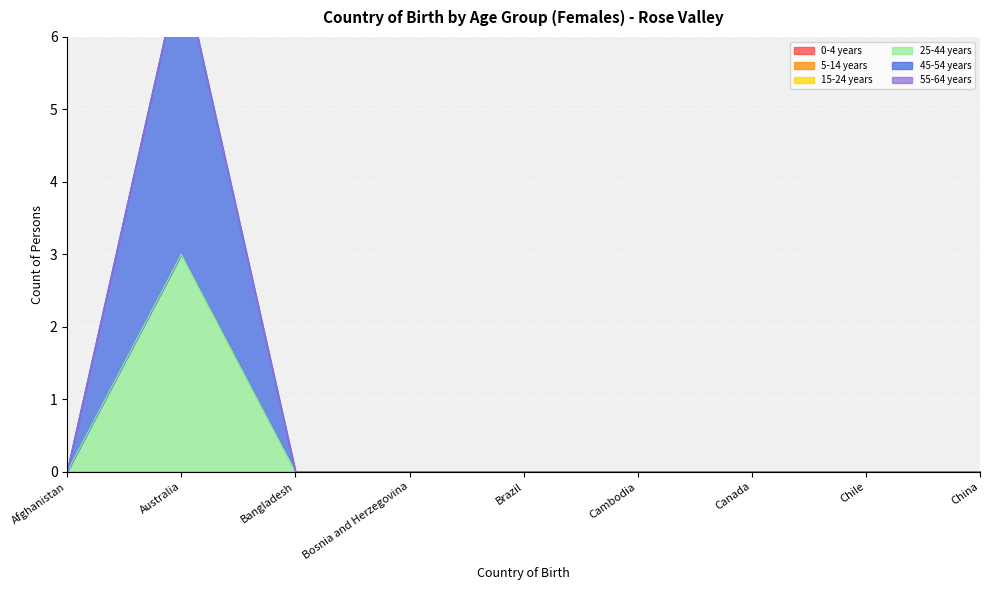

The 55-64 years series shows 0 at China. True or false?

True